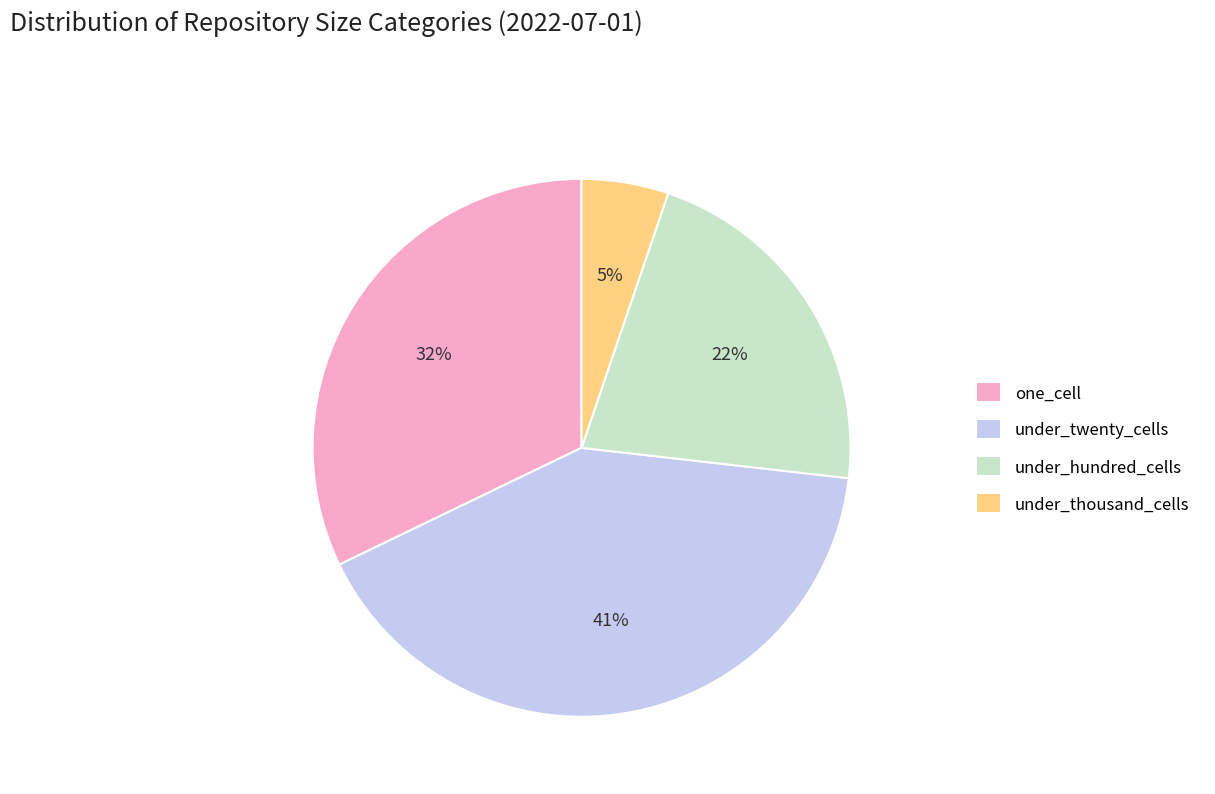

Rank the categories by value from highest to lowest.

under_twenty_cells, one_cell, under_hundred_cells, under_thousand_cells